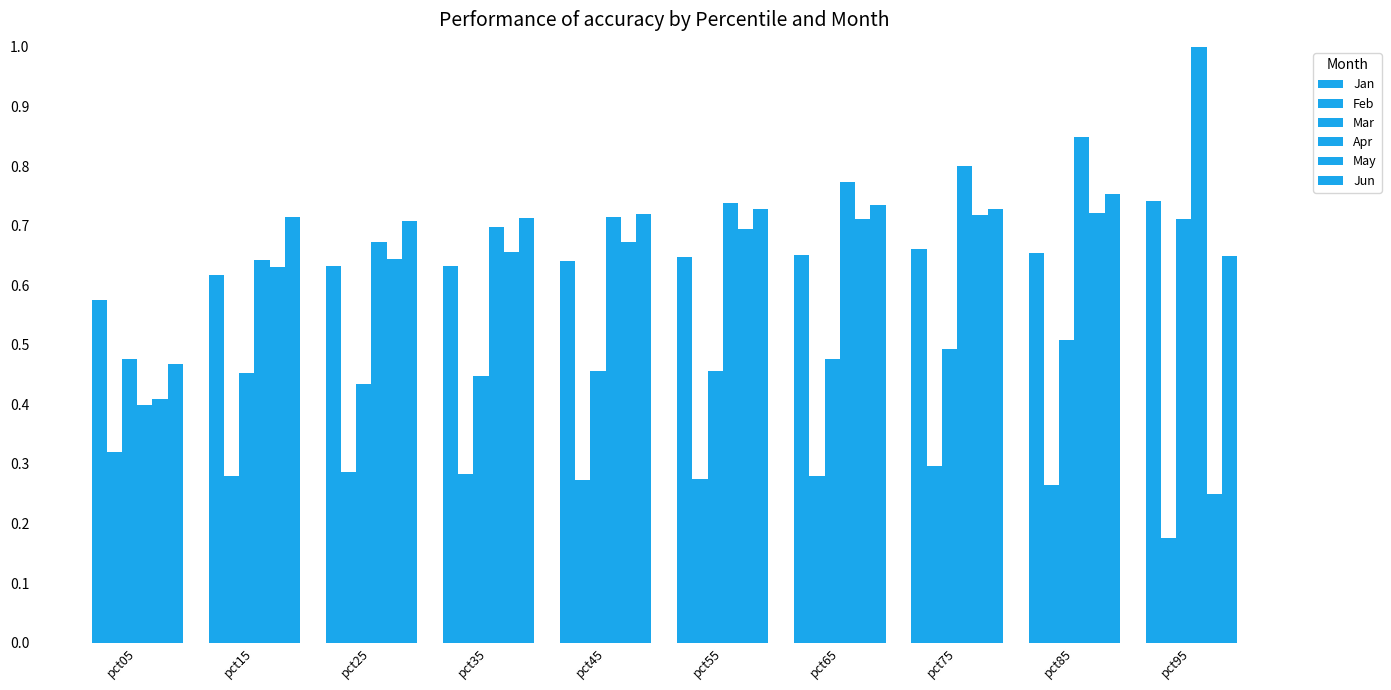

How many distinct data groups are displayed?

6